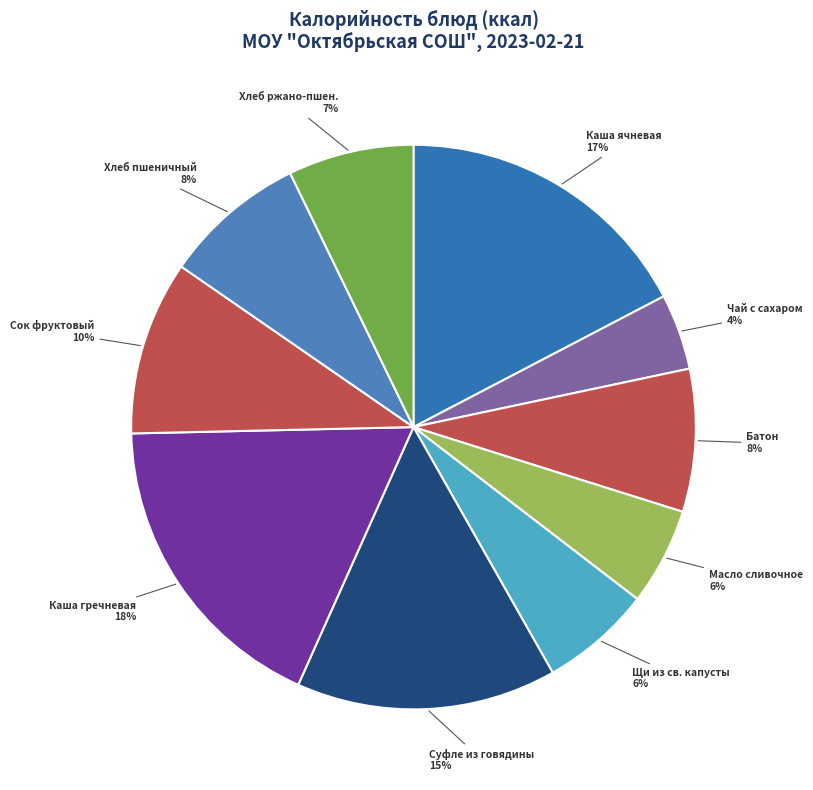

Count the number of slices in the pie.

10